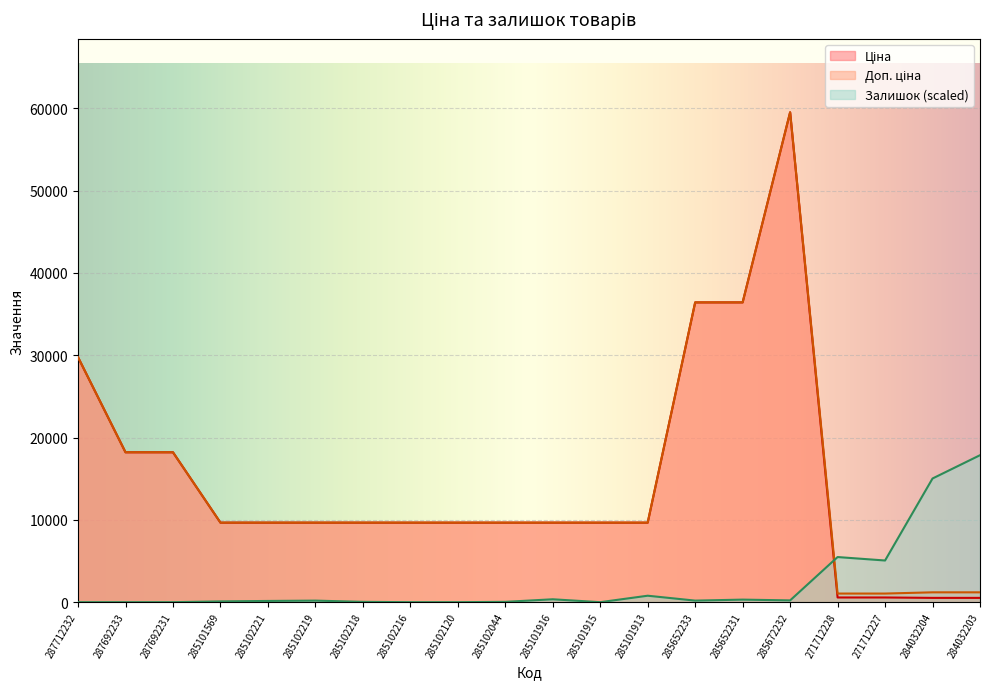

At which category does the chart reach its peak across all series?

285672232